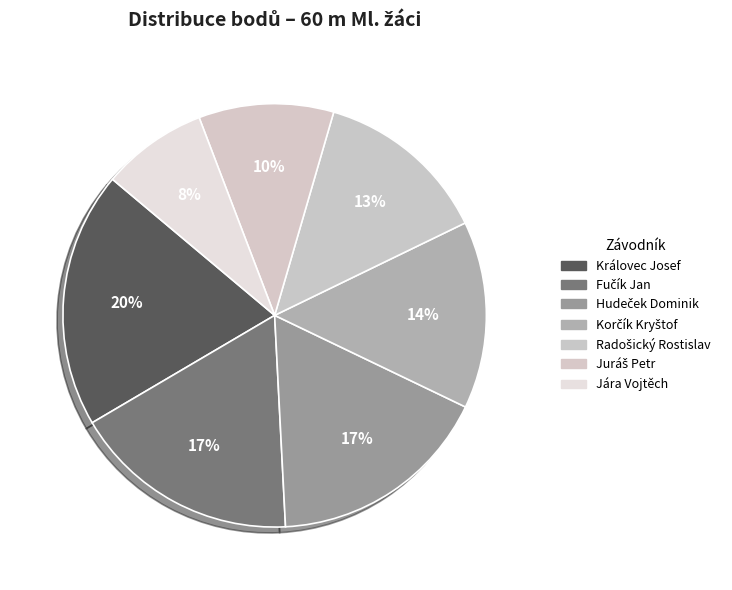

Is Hudeček Dominik the majority of the pie?

No